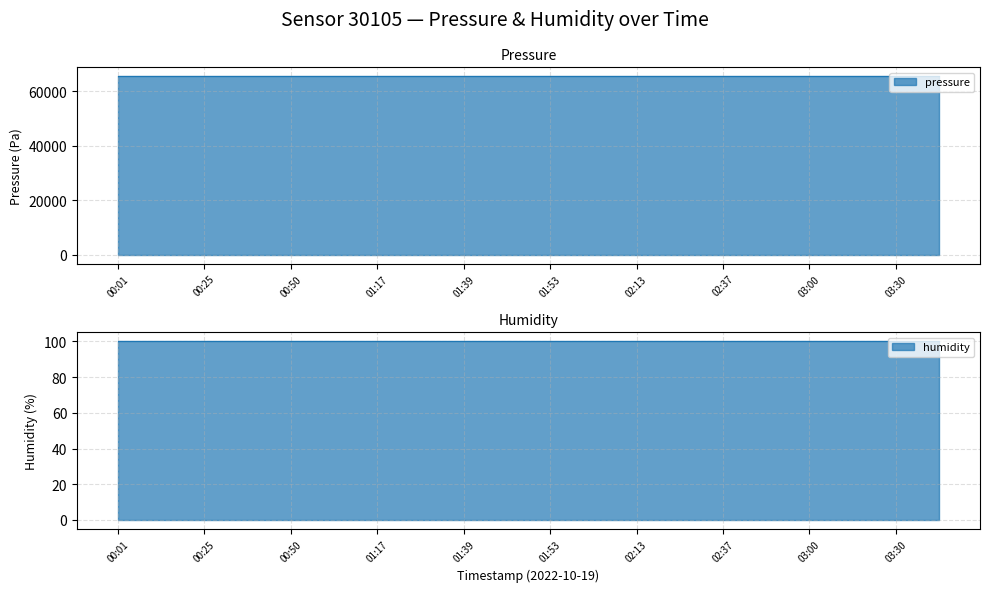

What is the total value across all series at 03:15?

65551.7